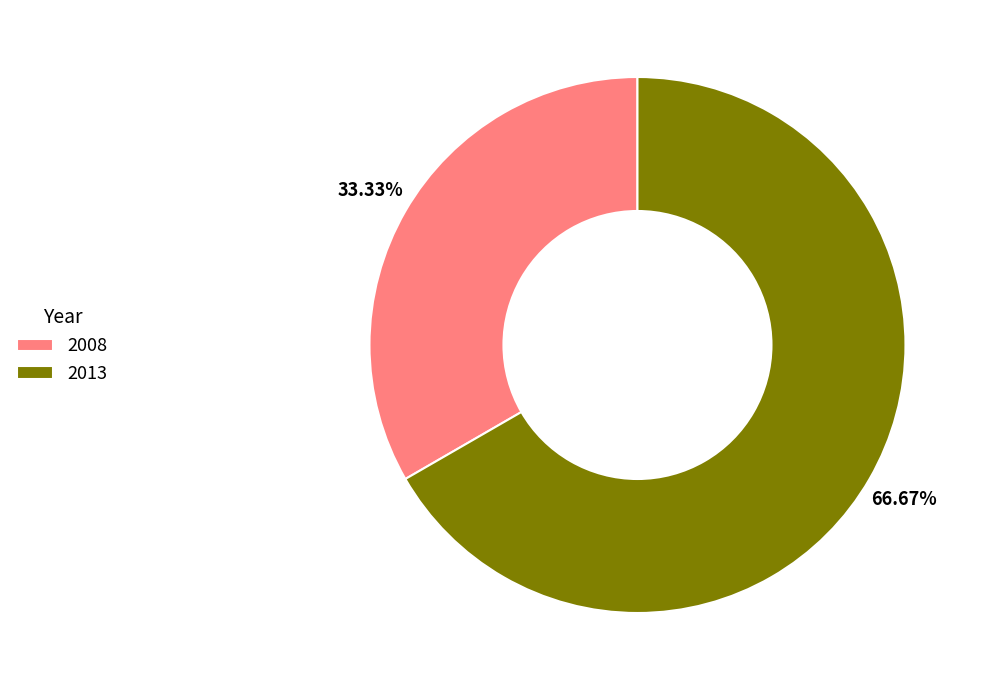

What portion of the pie excludes 2008?

66.7%